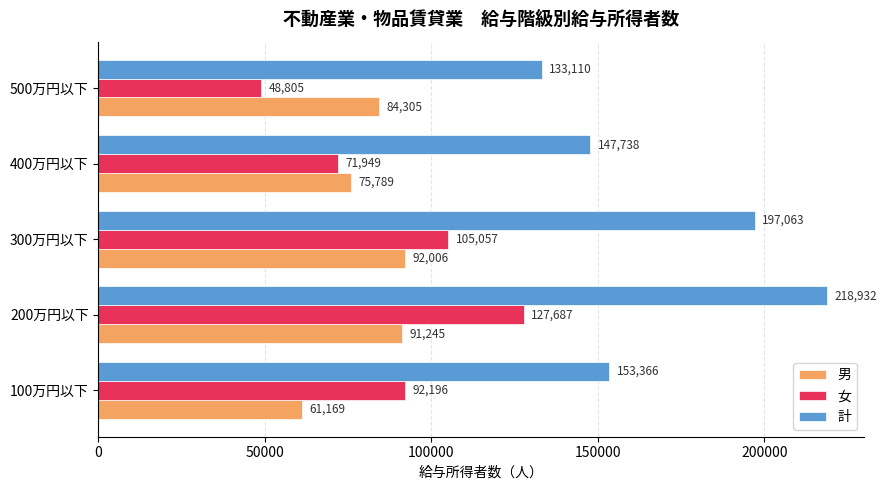

The value of 男 at 100万円以下 is 28692. True or false?

False